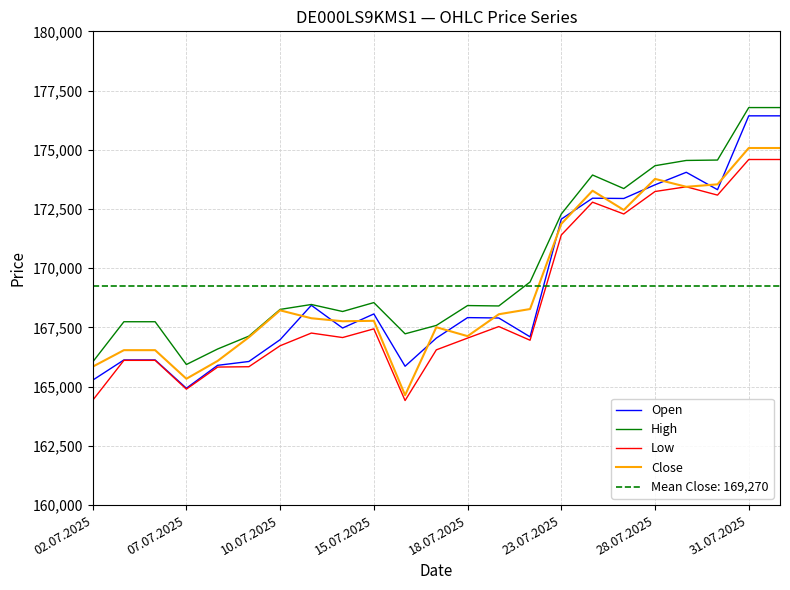

How many lines are shown in the chart?

4